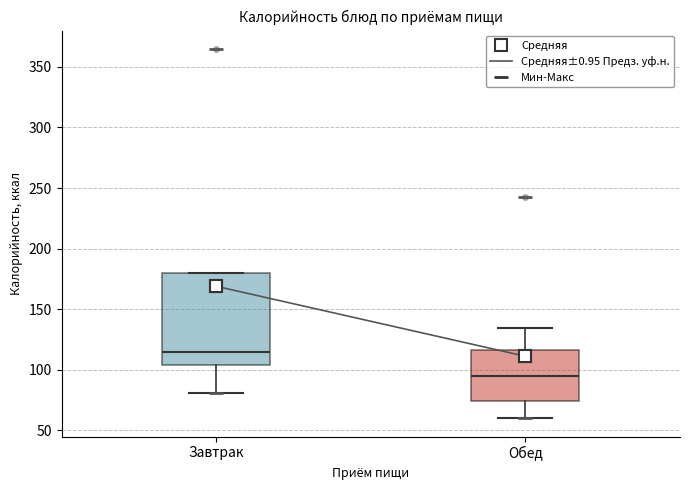

Reading left to right, transcribe this box plot: for each box, give where its median line is, the range the box spans, and where its two whiskers end, as read against the y-axis. The values are not printed on the chart, so give them approximately, as read against the axis.

Завтрак: median 115, box 105 to 180, whiskers 80 to 180
Обед: median 95, box 75 to 115, whiskers 60 to 135